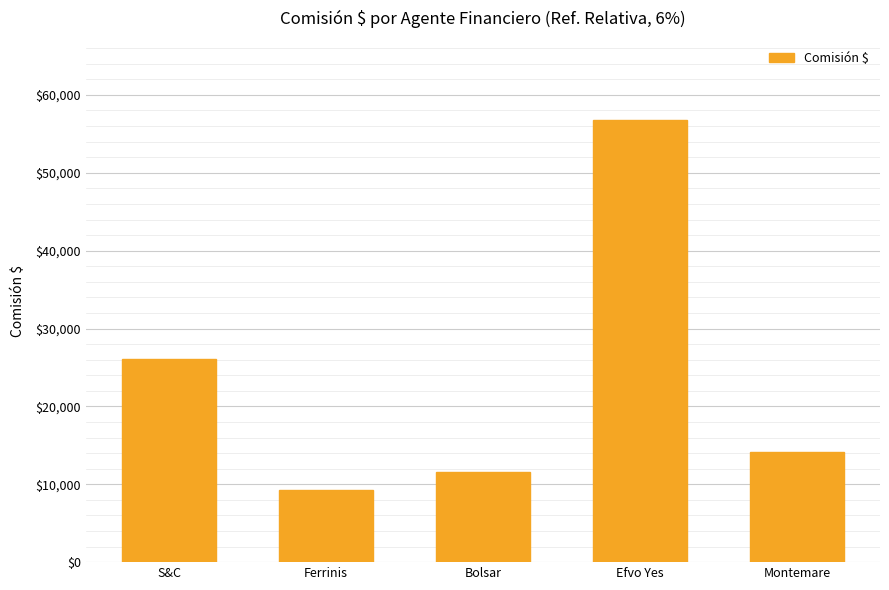

Does the chart contain stacked bars?

No